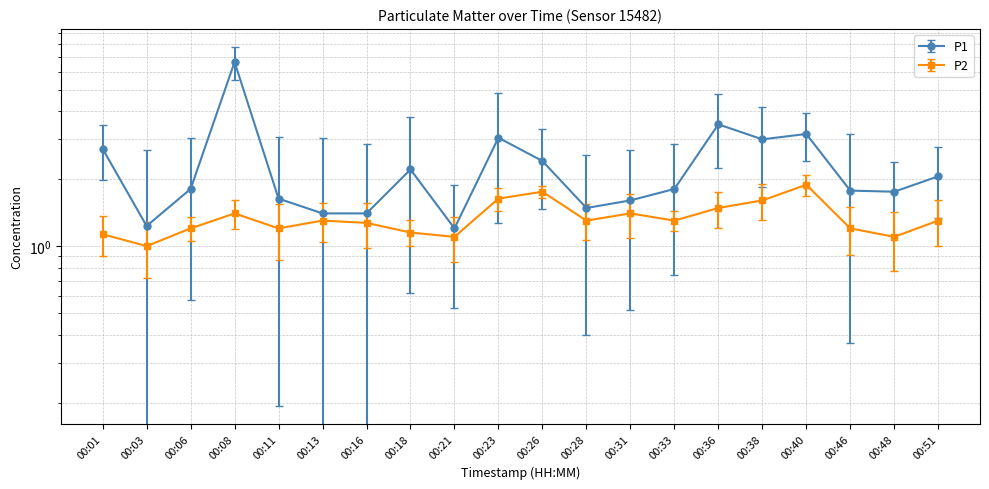

True or false: P2 and P1 intersect in this chart.

False